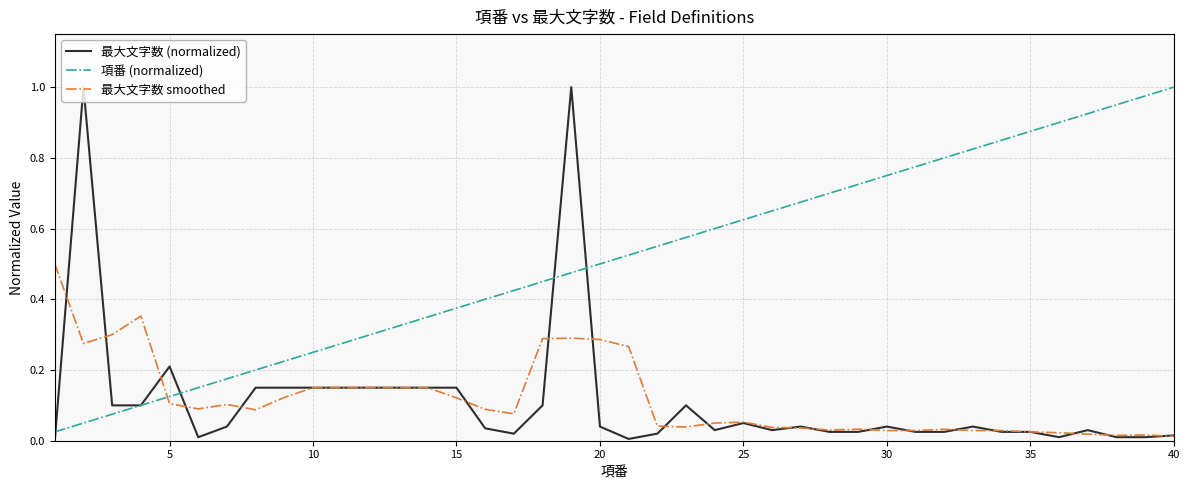

What are all the series names shown in the legend?

最大文字数 (normalized), 項番 (normalized), 最大文字数 smoothed